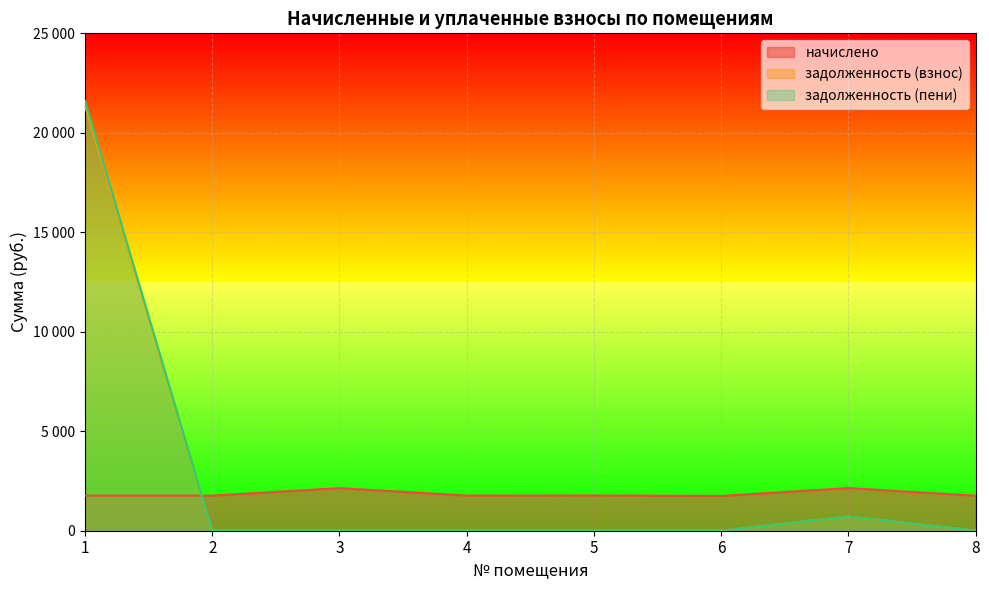

At which label is начислено closest to 1946?

5